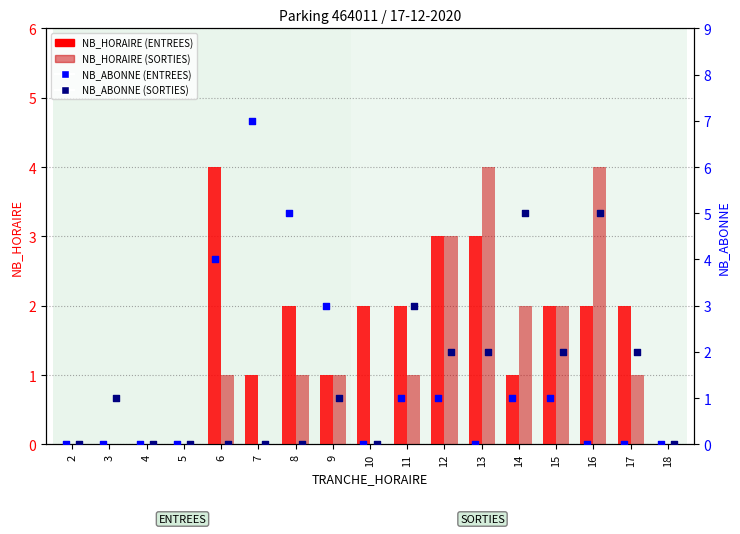

At which category is the sum across all series the highest?

16